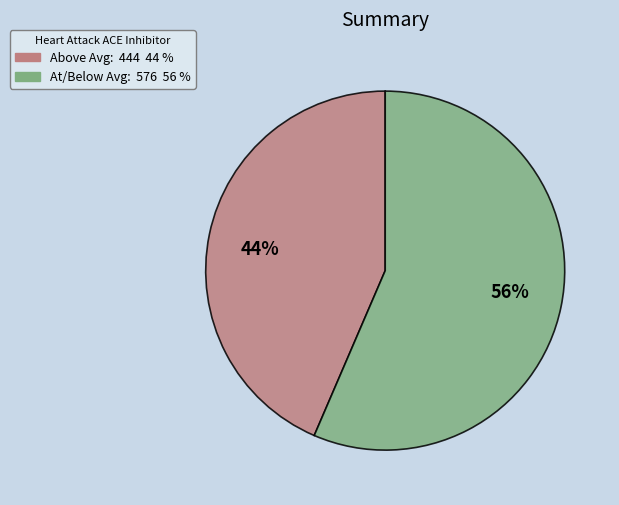

Which category has the smallest portion of the pie?

44%